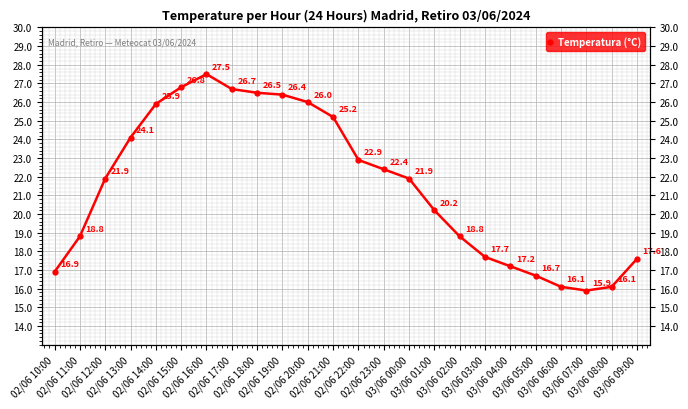

List the labels in order of value, largest first.

02/06 16:00, 02/06 15:00, 02/06 17:00, 02/06 18:00, 02/06 19:00, 02/06 20:00, 02/06 14:00, 02/06 21:00, 02/06 13:00, 02/06 22:00, 02/06 23:00, 02/06 12:00, 03/06 00:00, 03/06 01:00, 02/06 11:00, 03/06 02:00, 03/06 03:00, 03/06 09:00, 03/06 04:00, 02/06 10:00, 03/06 05:00, 03/06 06:00, 03/06 08:00, 03/06 07:00